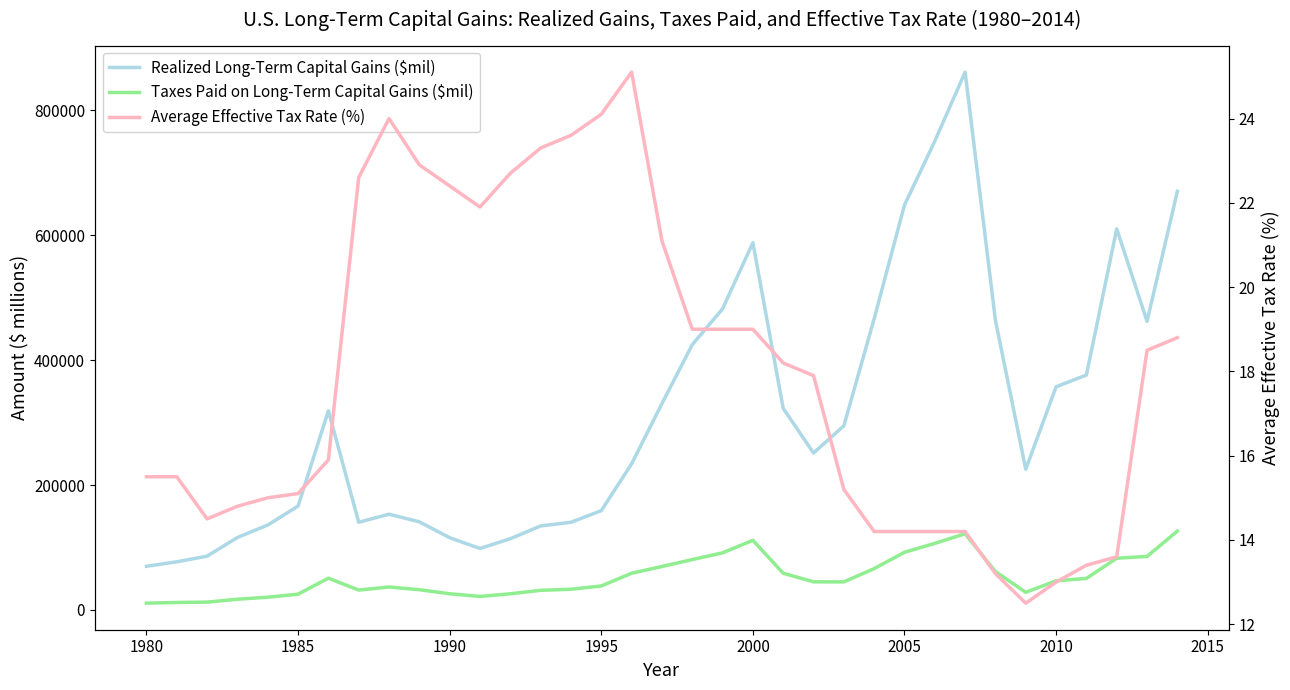

True or false: Taxes Paid on Long-Term Capital Gains ($mil) has a value of 187464.5 at 2000.

False